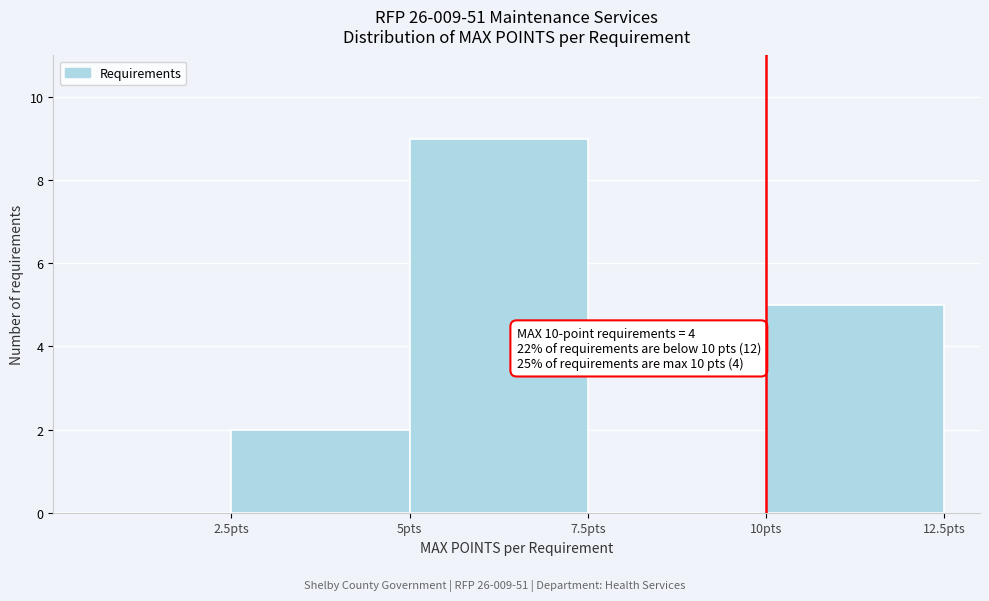

Which range on the x-axis has the tallest bar?

5.0 to 7.5